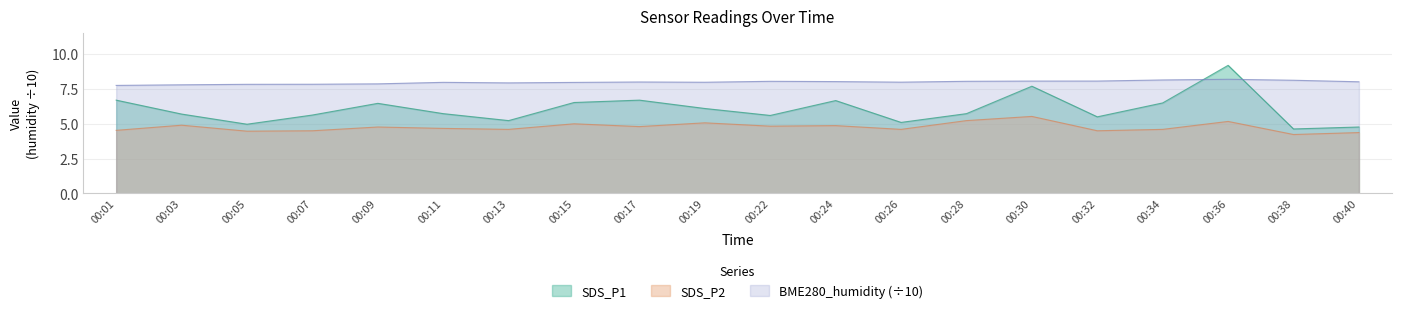

What is the value of the SDS_P2 point at the 3rd from the left?

4.5